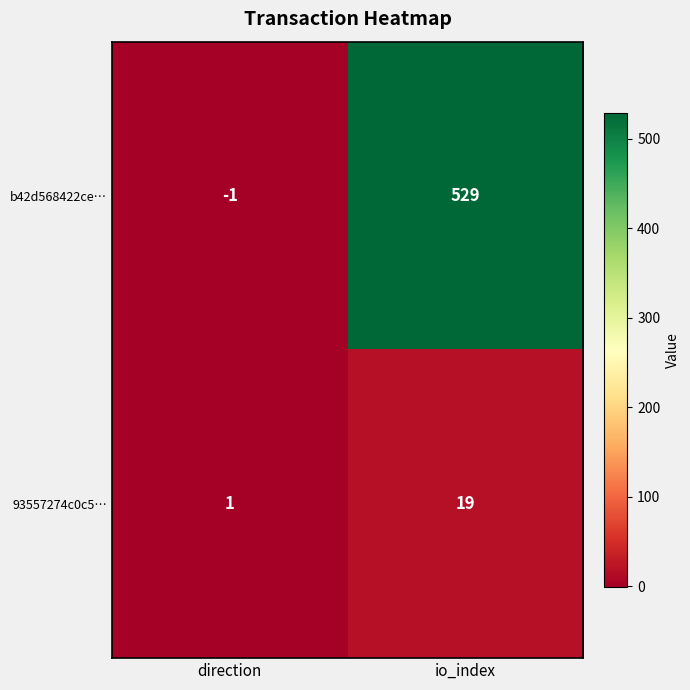

Rank the series at io_index from highest to lowest value.

b42d568422ce…, 93557274c0c5…